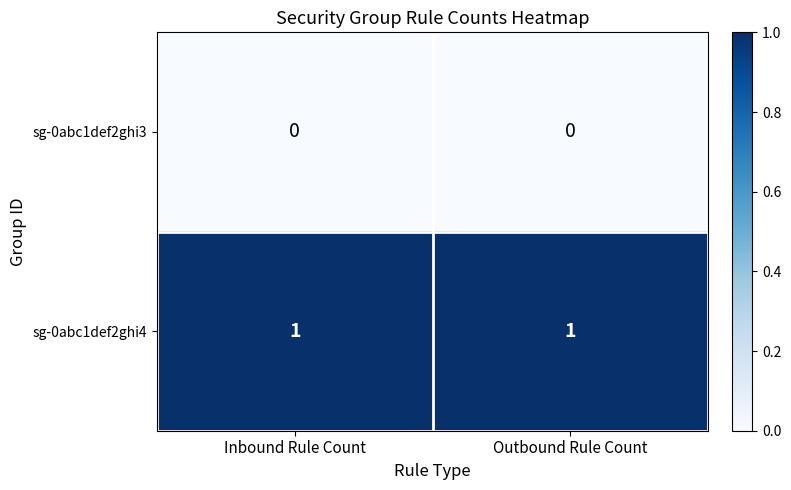

The sg-0abc1def2ghi4 series shows 2 at Outbound Rule Count. True or false?

False